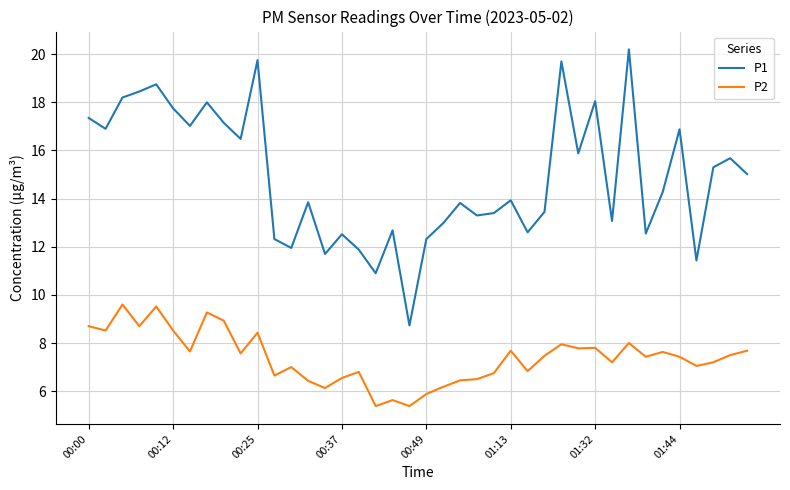

Is this an area chart (filled region under the line)?

No